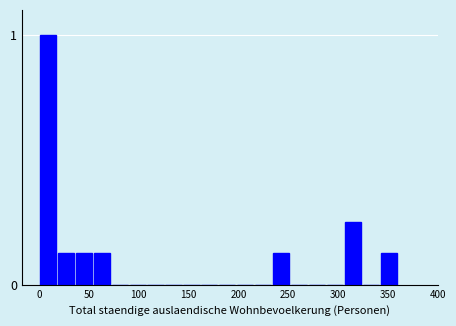

Around what value on the x-axis is the tallest bar? Give the approximate position of its centre, as read against the axis.

10